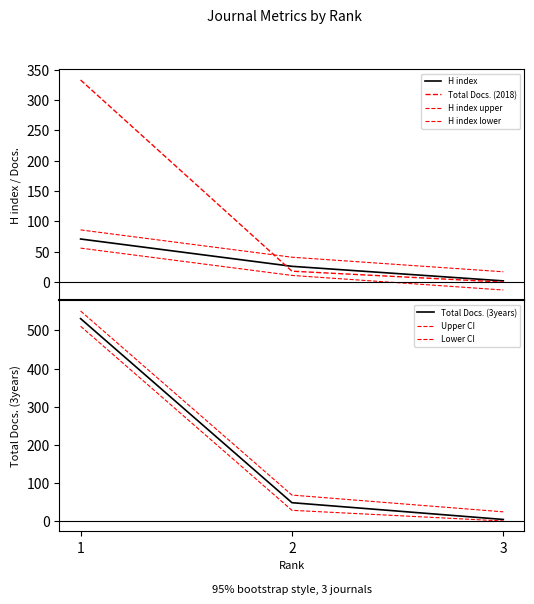

What is the spread (max minus min) of values at 3?

4